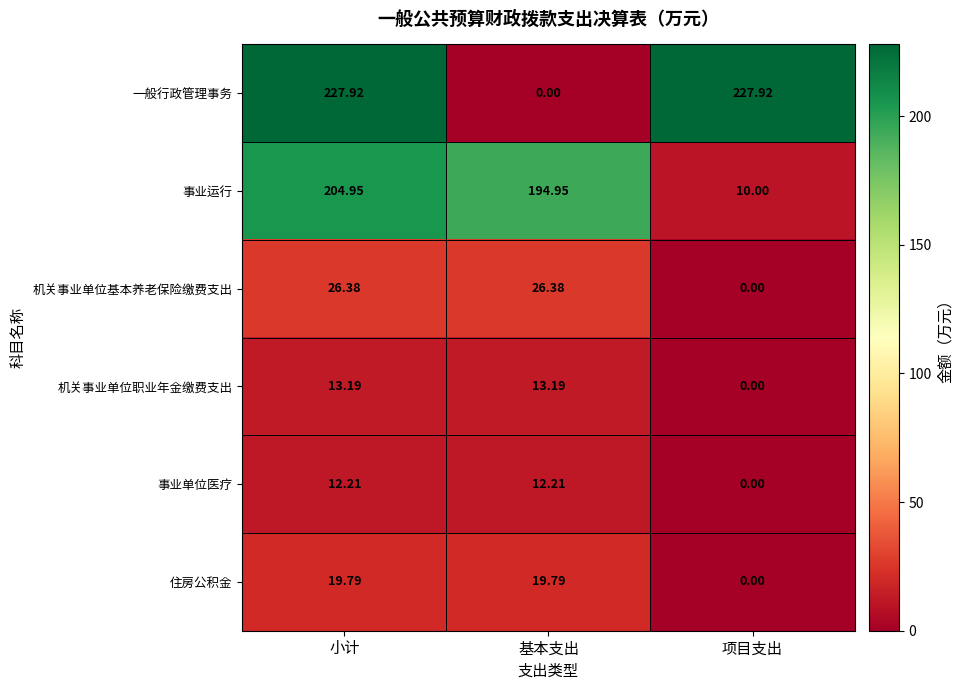

Rank the series at 基本支出 from lowest to highest value.

一般行政管理事务, 事业单位医疗, 机关事业单位职业年金缴费支出, 住房公积金, 机关事业单位基本养老保险缴费支出, 事业运行